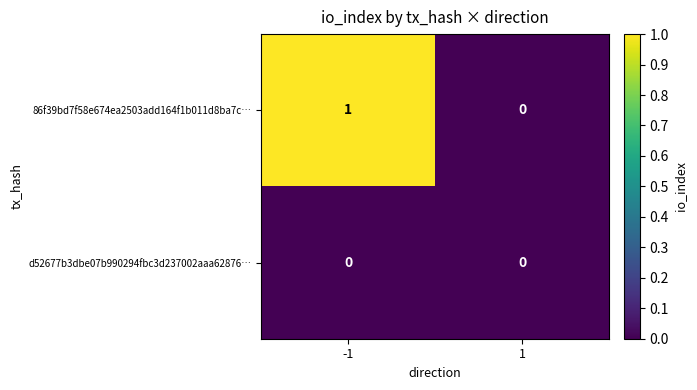

Between -1 and 1, which series saw the biggest shift?

86f39bd7f58e674ea2503add164f1b011d8ba7c…